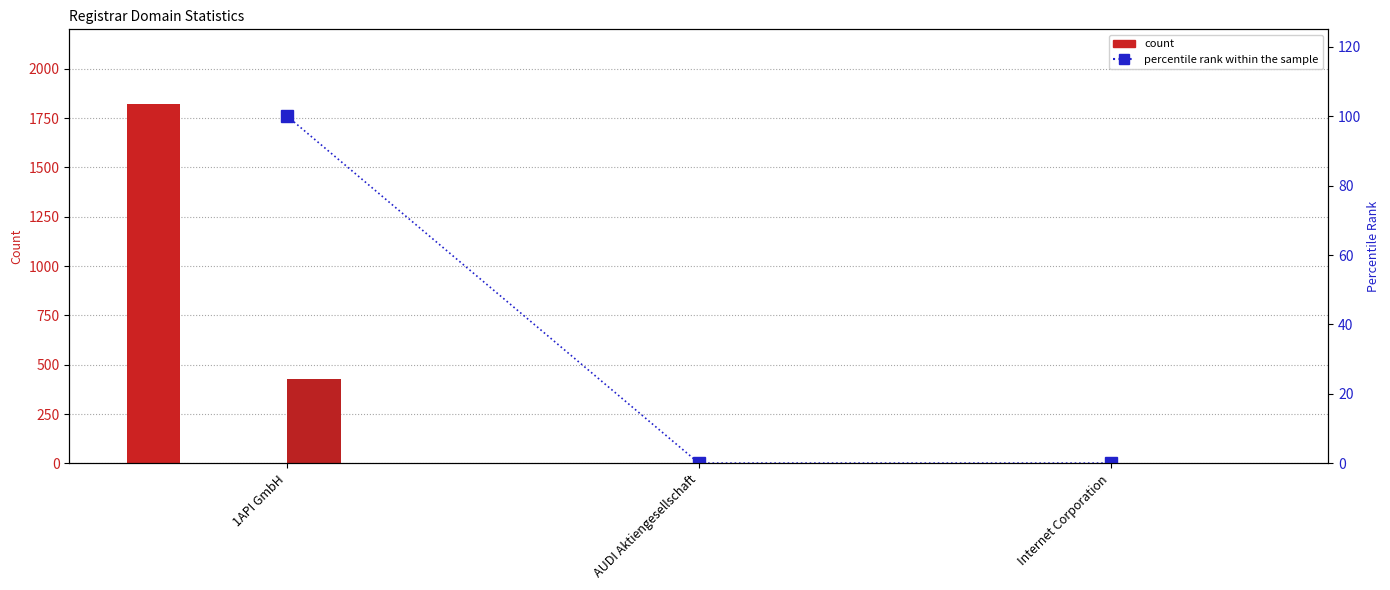

Are the bars grouped side by side (vs. stacked)?

Yes